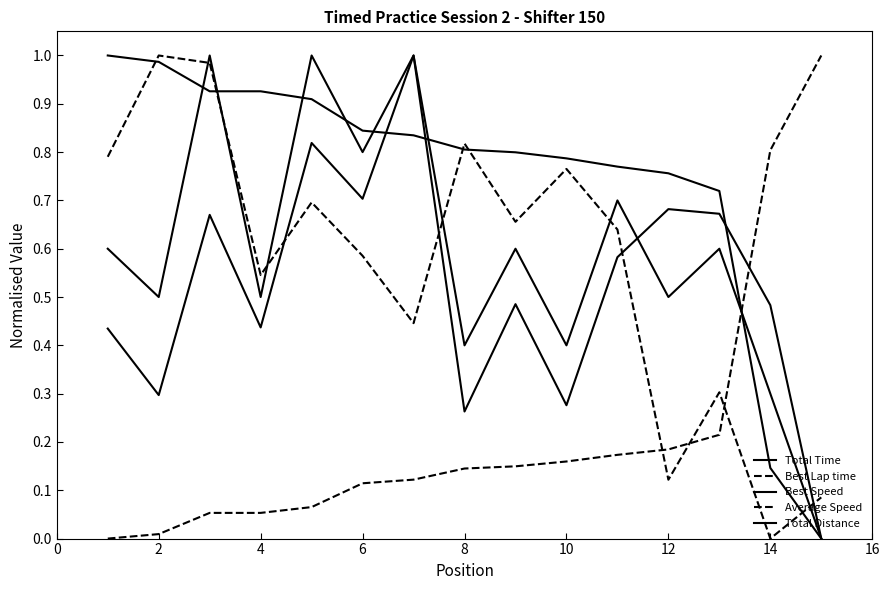

At which label is Best Speed closest to 0?

14